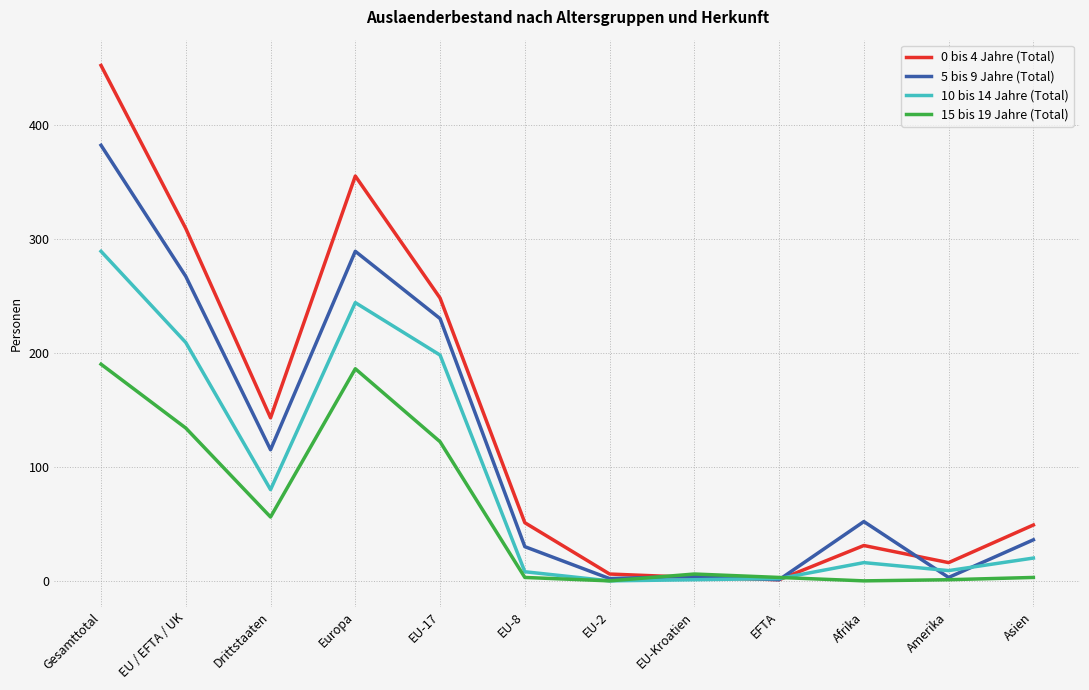

Between Gesamttotal and Afrika, which series saw the biggest shift?

0 bis 4 Jahre (Total)